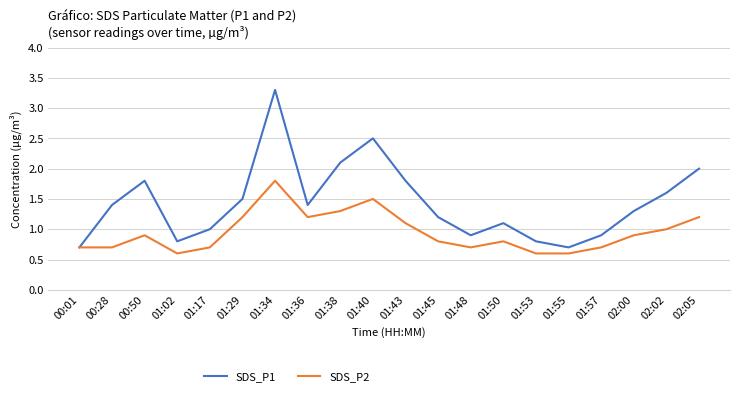

Reading right to left, what are all the values shown in this chart?

SDS_P1: 02:05=2.0	02:02=1.6	02:00=1.3	01:57=0.9	01:55=0.7	01:53=0.8	01:50=1.1	01:48=0.9	01:45=1.2	01:43=1.8	01:40=2.5	01:38=2.1	01:36=1.4	01:34=3.3	01:29=1.5	01:17=1.0	01:02=0.8	00:50=1.8	00:28=1.4	00:01=0.7
SDS_P2: 02:05=1.2	02:02=1.0	02:00=0.9	01:57=0.7	01:55=0.6	01:53=0.6	01:50=0.8	01:48=0.7	01:45=0.8	01:43=1.1	01:40=1.5	01:38=1.3	01:36=1.2	01:34=1.8	01:29=1.2	01:17=0.7	01:02=0.6	00:50=0.9	00:28=0.7	00:01=0.7